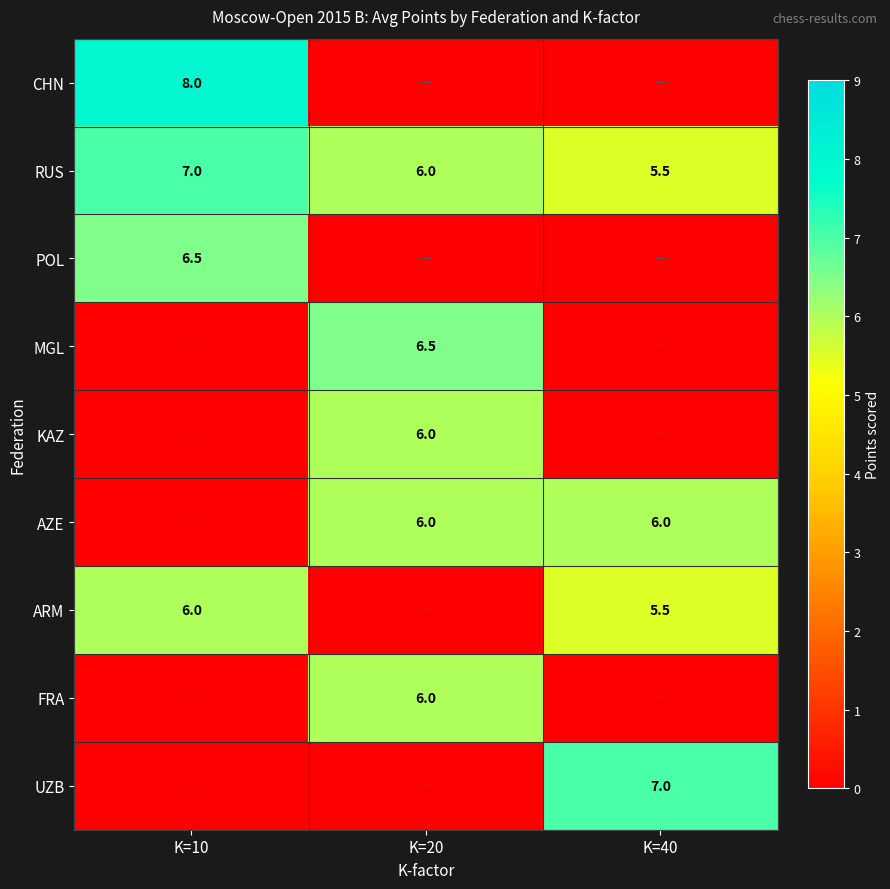

What is the difference between the ARM values at K=40 and K=10?

0.5